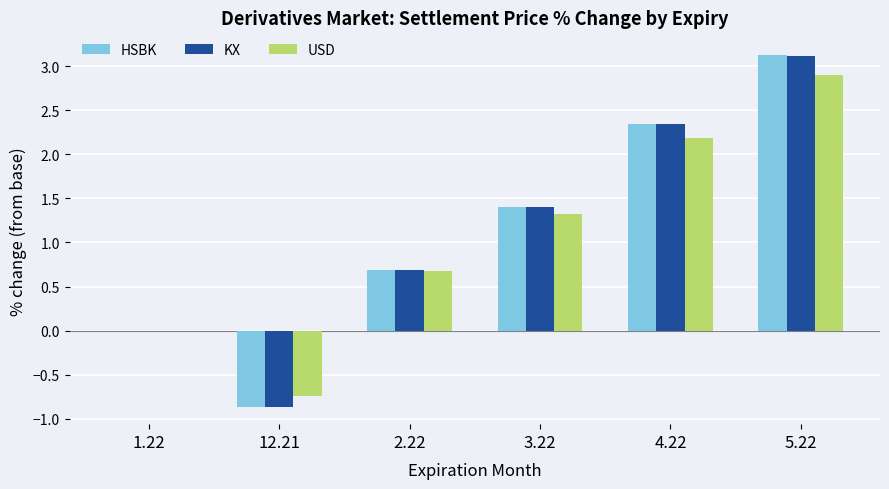

Between 3.22 and 5.22, which series saw the biggest shift?

HSBK